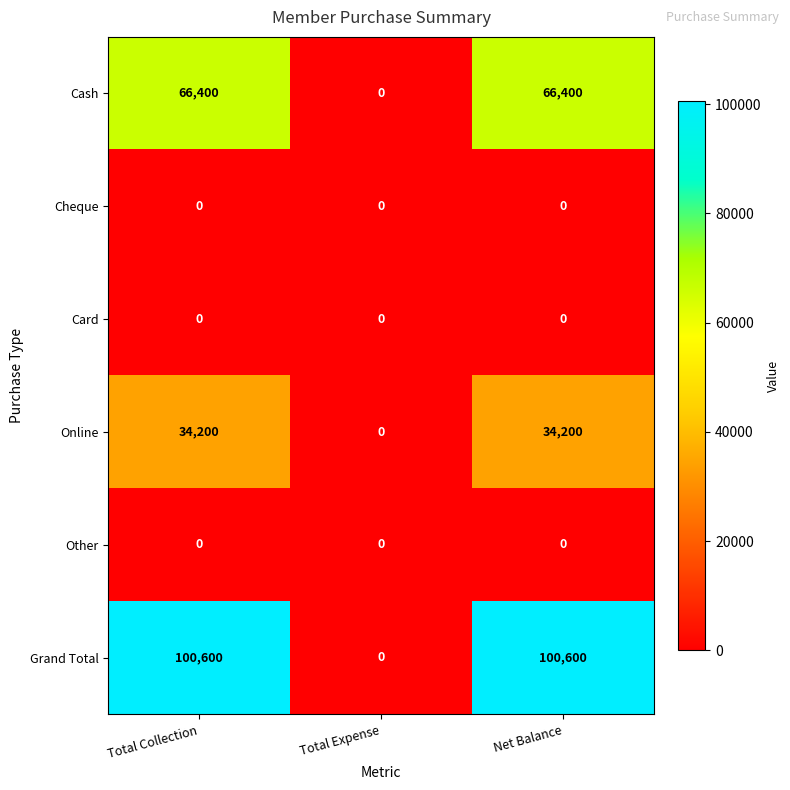

How many data points does each series have?

3